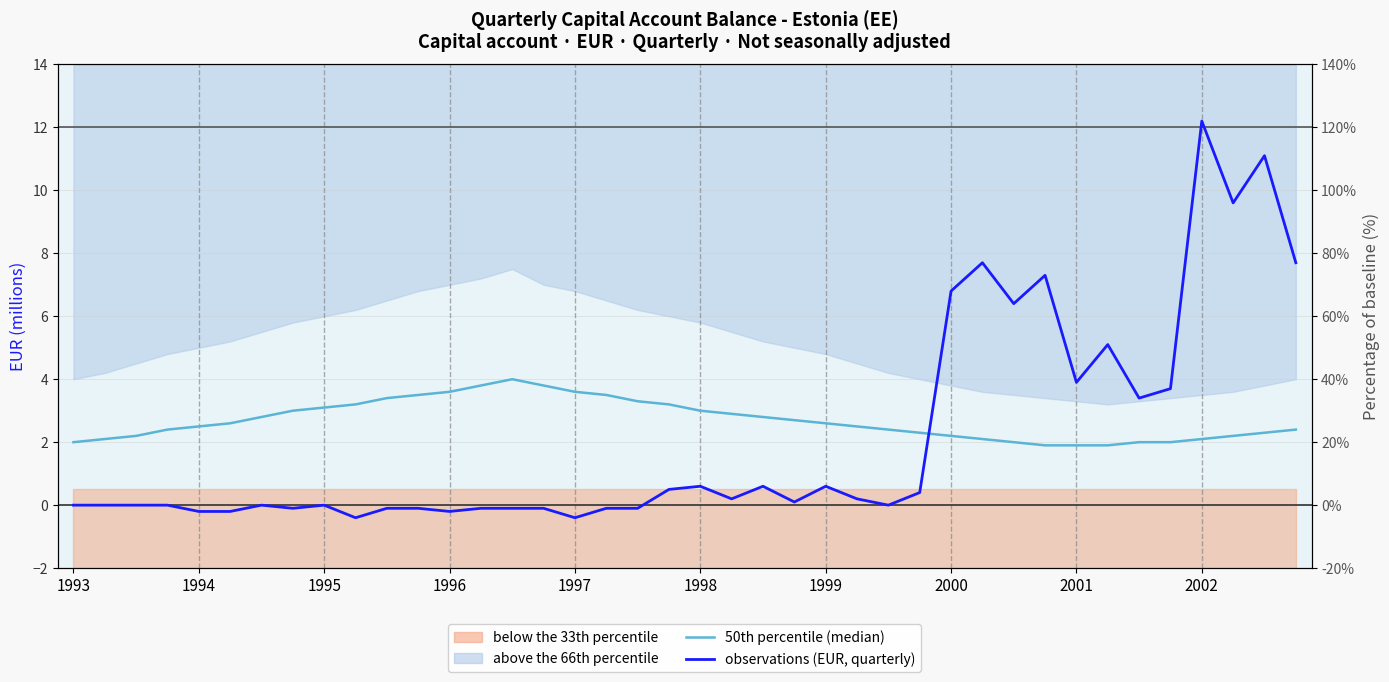

What is the total value across all series at 1993?

2.0